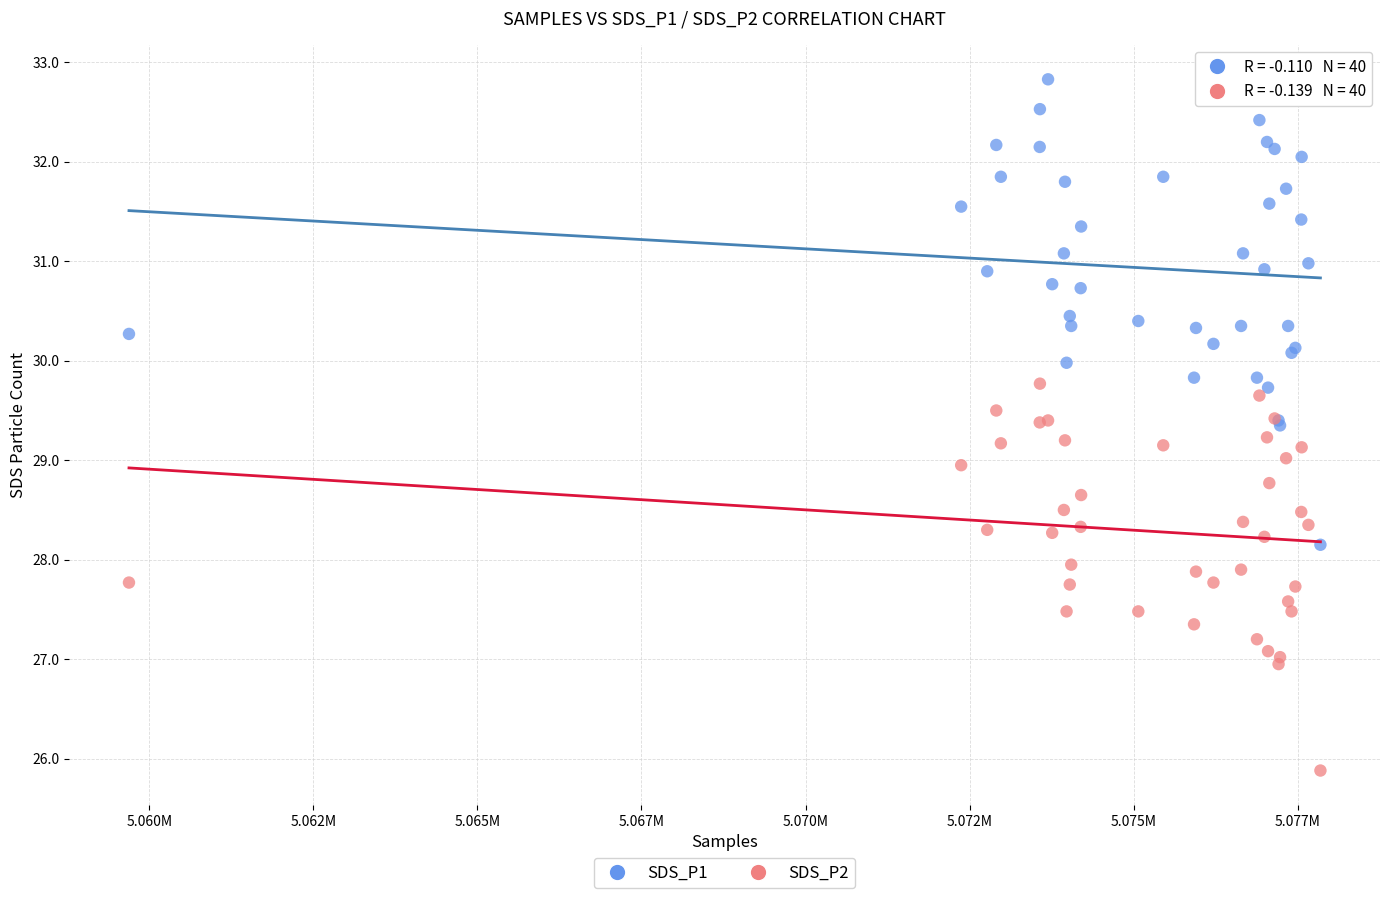

What are all the series names shown in the legend?

SDS_P1, SDS_P2